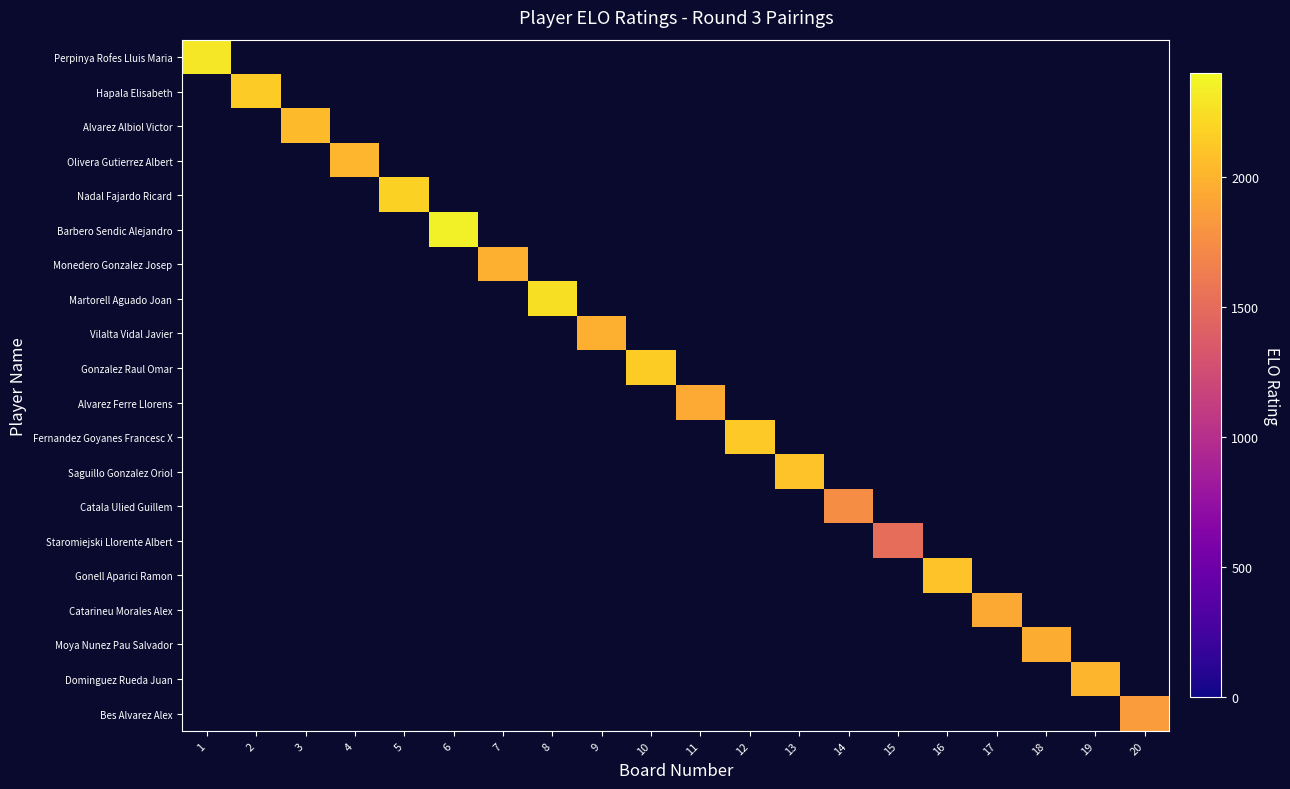

What is the total value across all series at 14?

1746